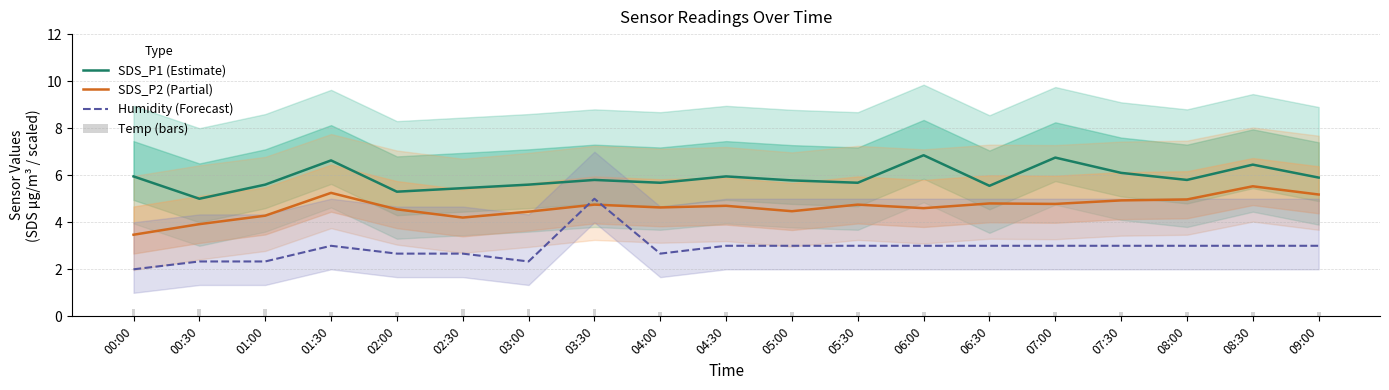

At which category is the sum across all series the highest?

03:30